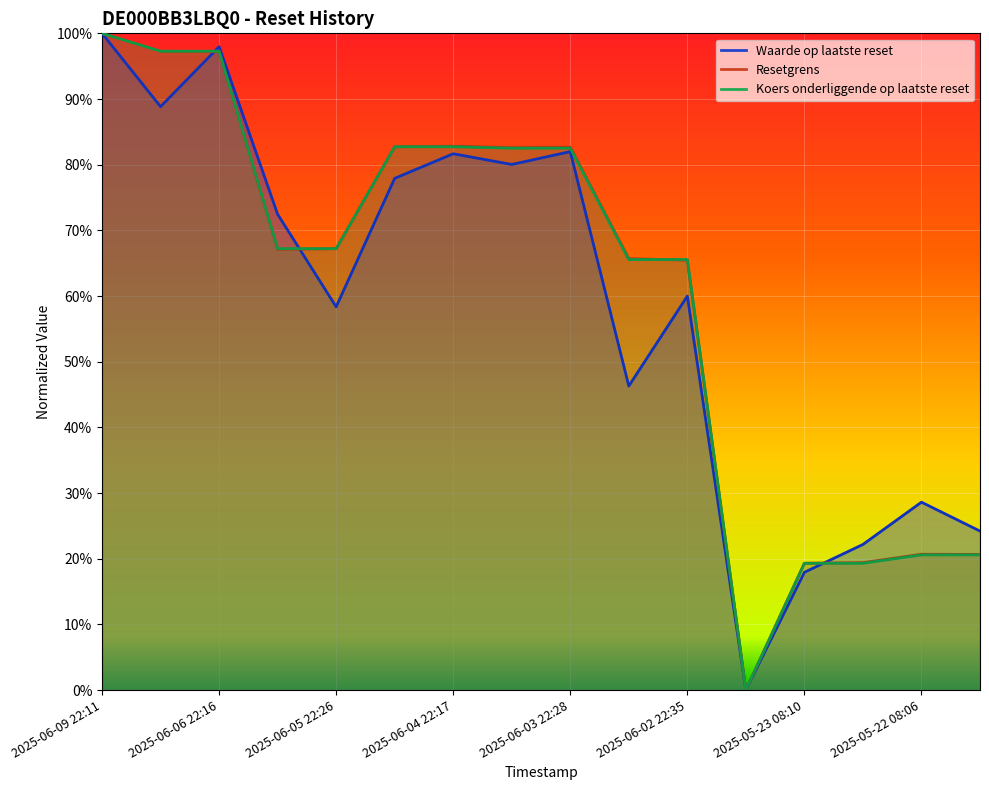

What is the average value of the Resetgrens series?

0.6